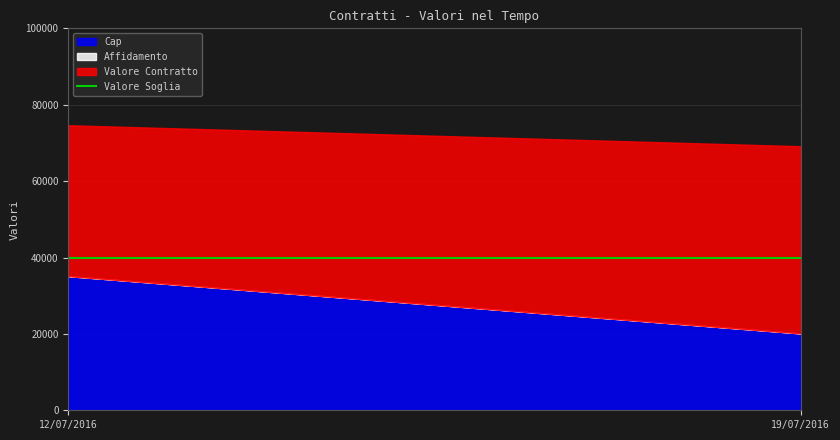

What is the sum of all Affidamento values?

16